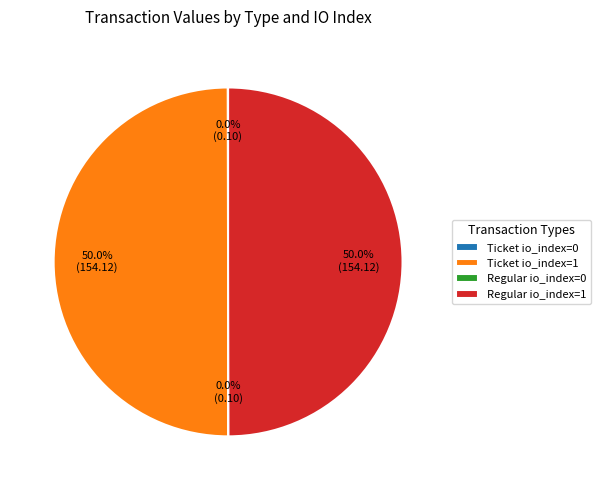

Approximately how many times larger is the value at Regular io_index=1 compared to Ticket io_index=1?

1.0